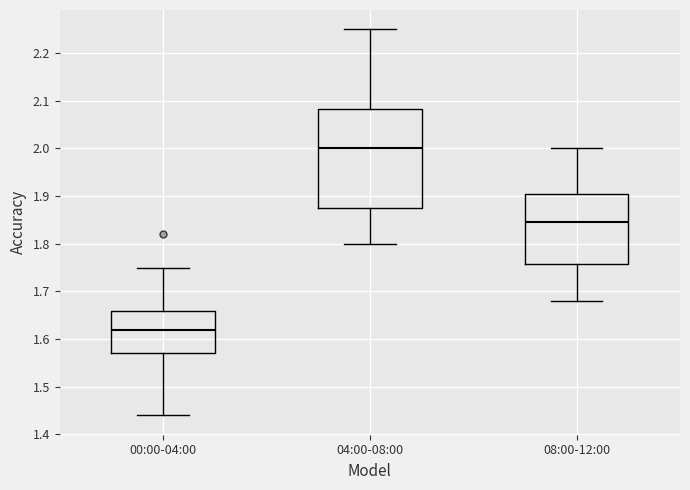

Which box's median line is the lowest?

00:00-04:00